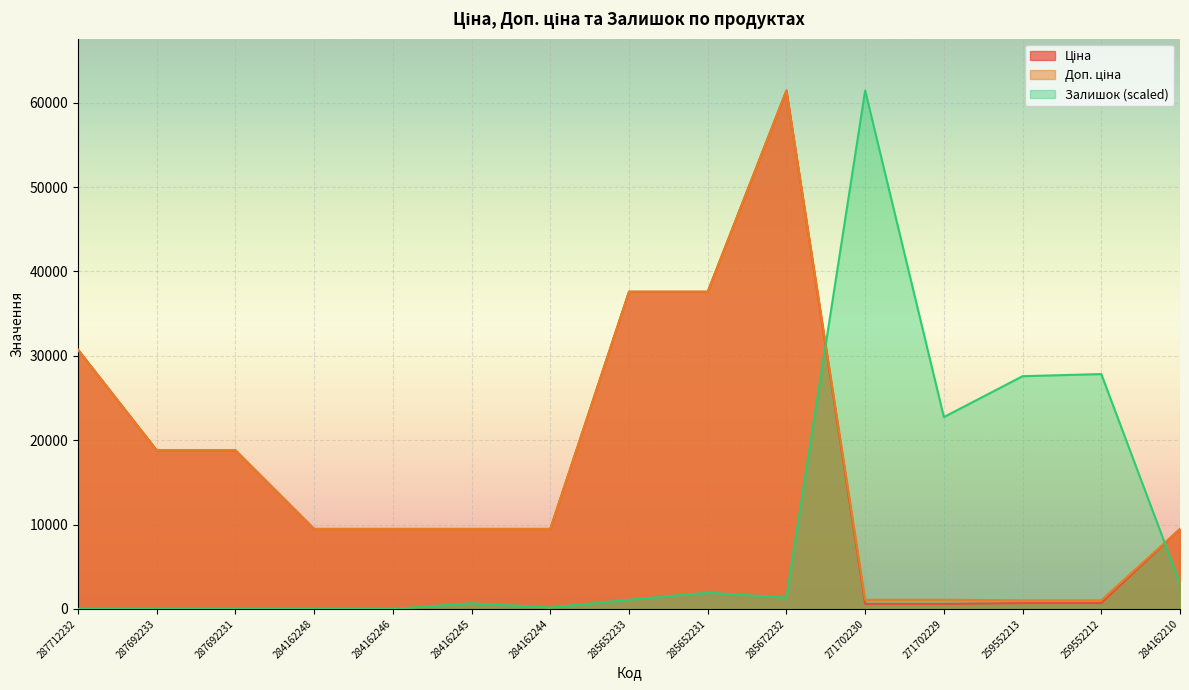

Rank the series at 284162244 from highest to lowest value.

Ціна, Доп. ціна, Залишок